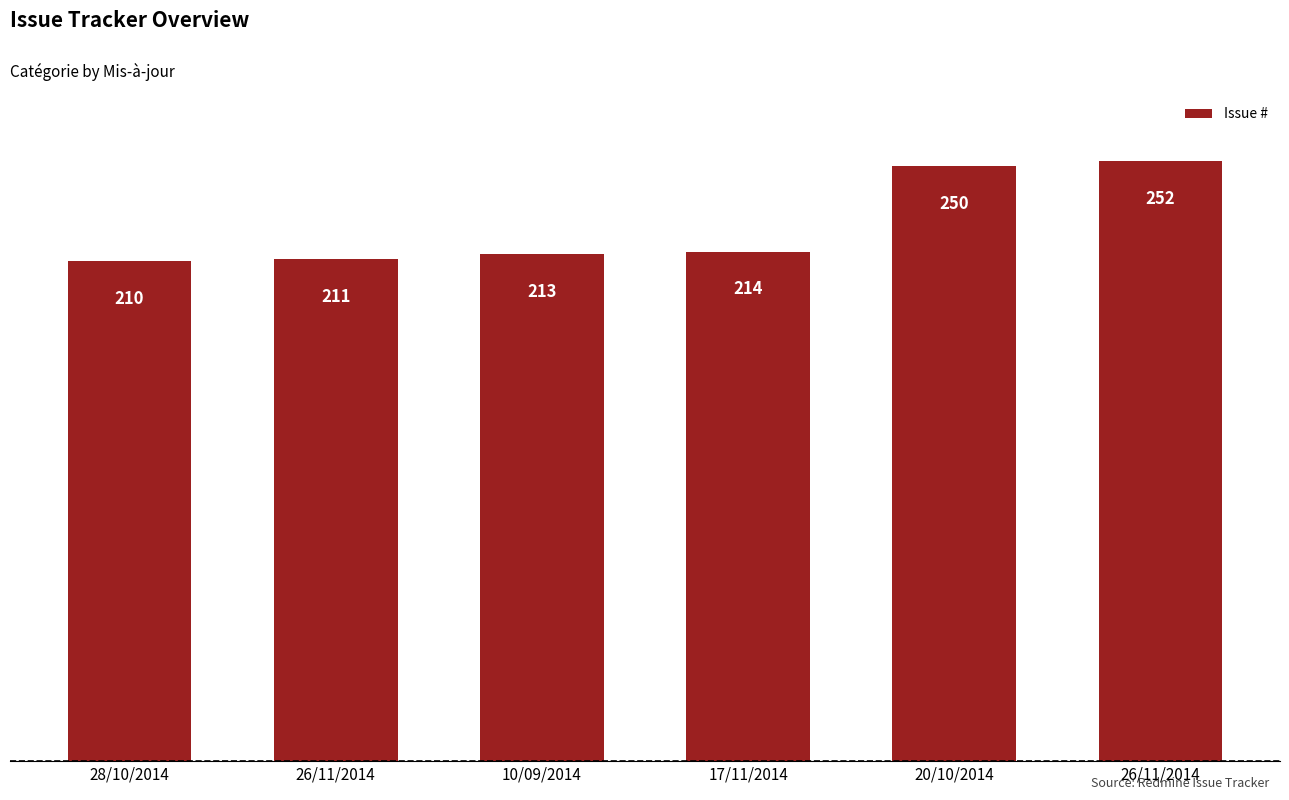

Does the chart contain any negative values?

No